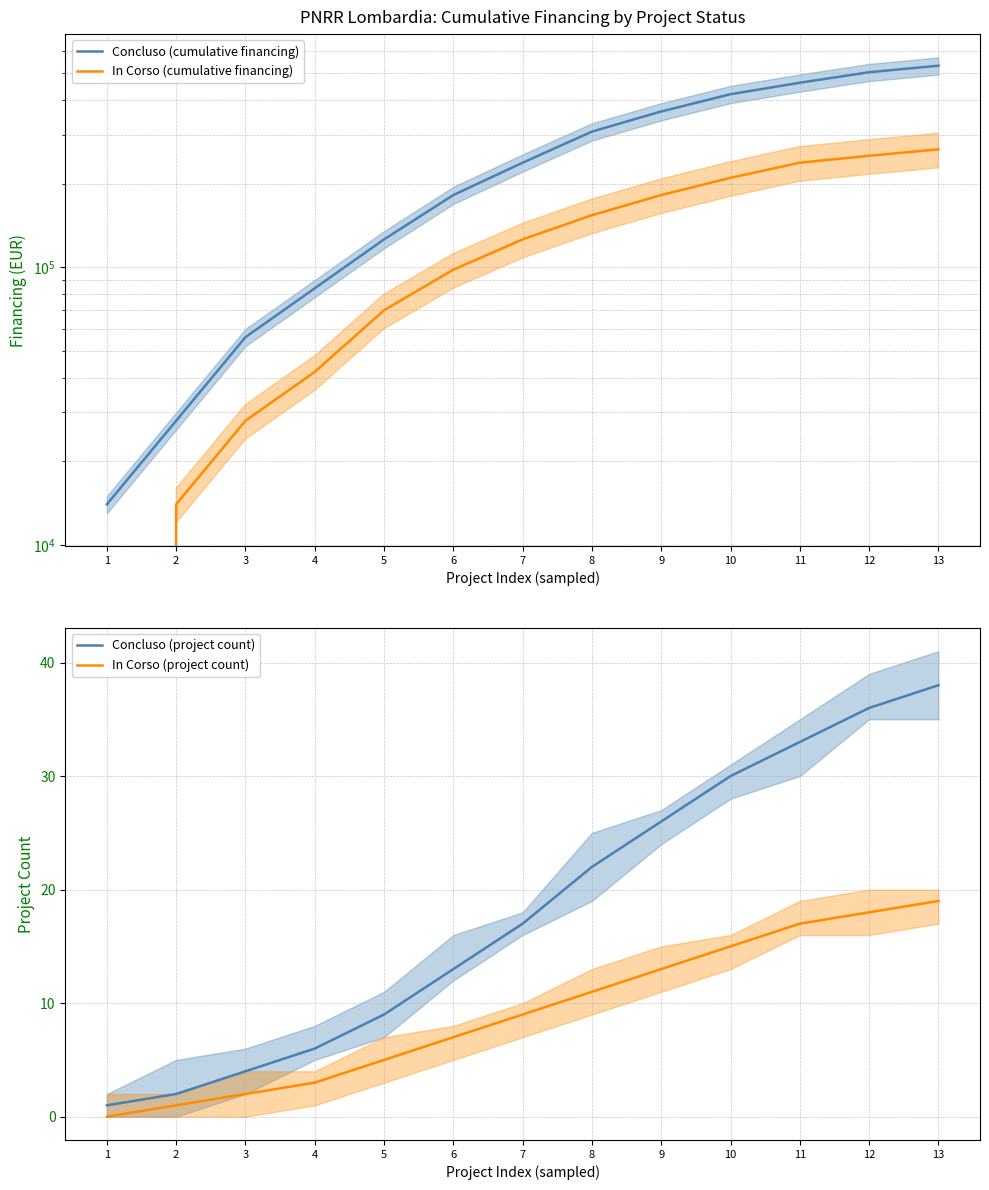

Is it true that In Corso (cumulative financing) equals 126000 at 7?

True